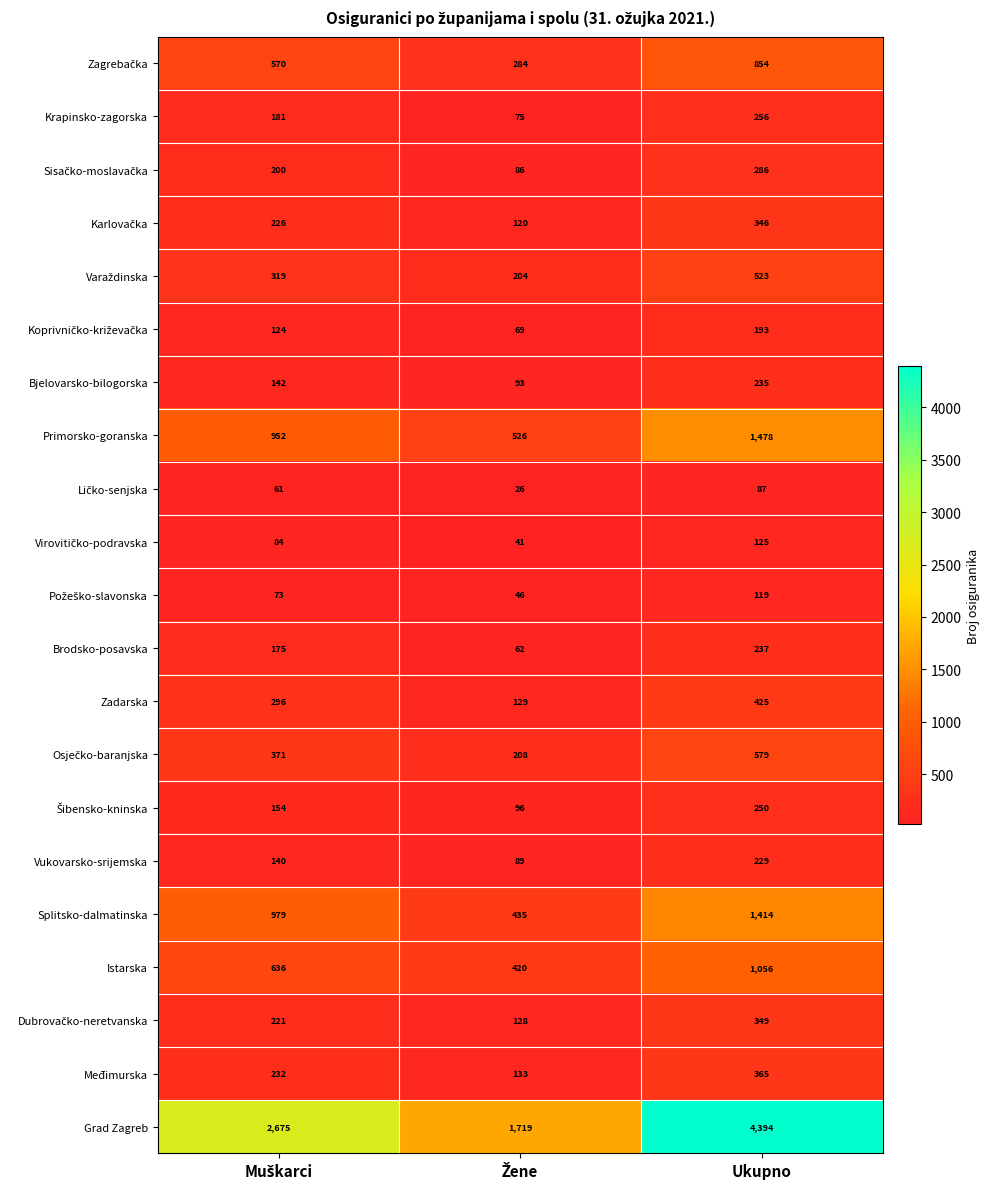

Which series has the widest spread of values?

Grad Zagreb